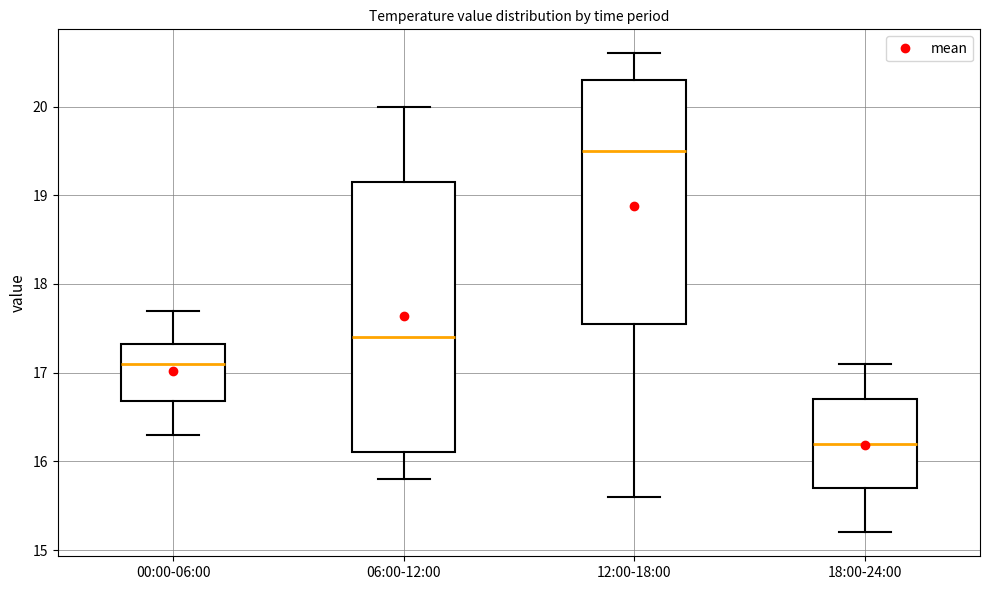

Reading left to right, read every box against the y-axis: the position of its median line, the range the box covers, and the ends of its whiskers. The values are not printed on the chart, so give them approximately, as read against the axis.

00:00-06:00: median 17.1, box 16.7 to 17.3, whiskers 16.3 to 17.7
06:00-12:00: median 17.4, box 16.1 to 19.2, whiskers 15.8 to 20.0
12:00-18:00: median 19.5, box 17.6 to 20.3, whiskers 15.6 to 20.6
18:00-24:00: median 16.2, box 15.7 to 16.7, whiskers 15.2 to 17.1